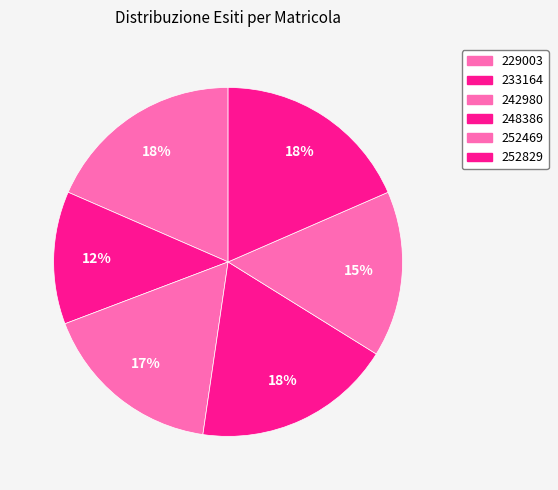

Rank the categories by value from lowest to highest.

233164, 252469, 242980, 229003, 248386, 252829